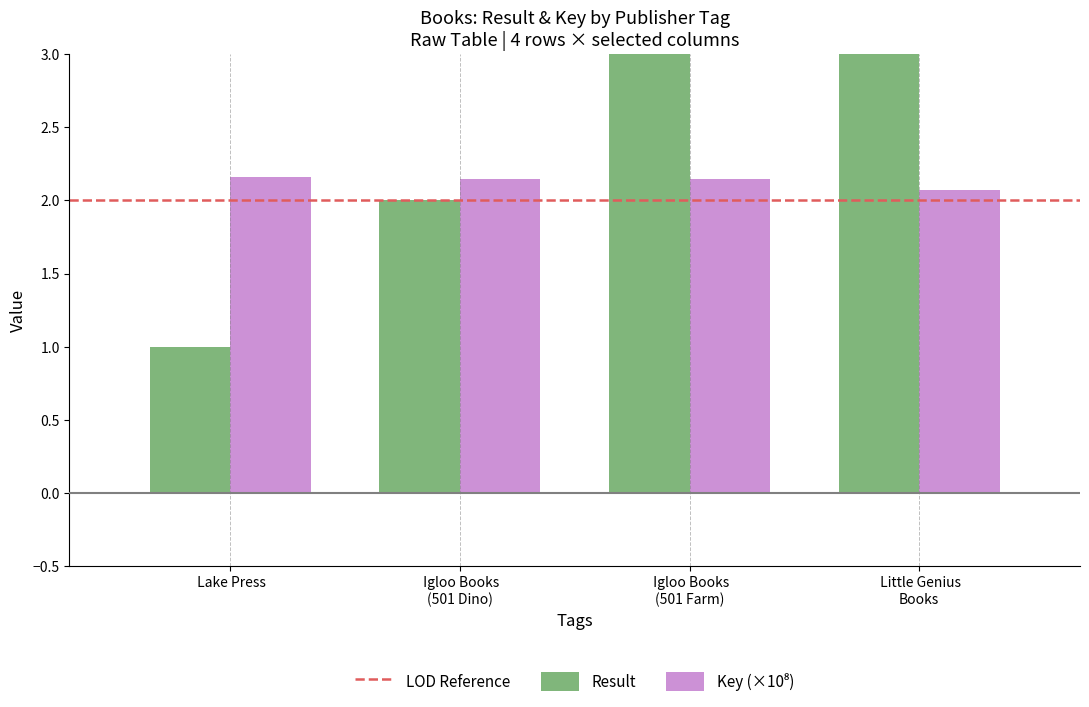

Which series has the largest total across all categories?

Result